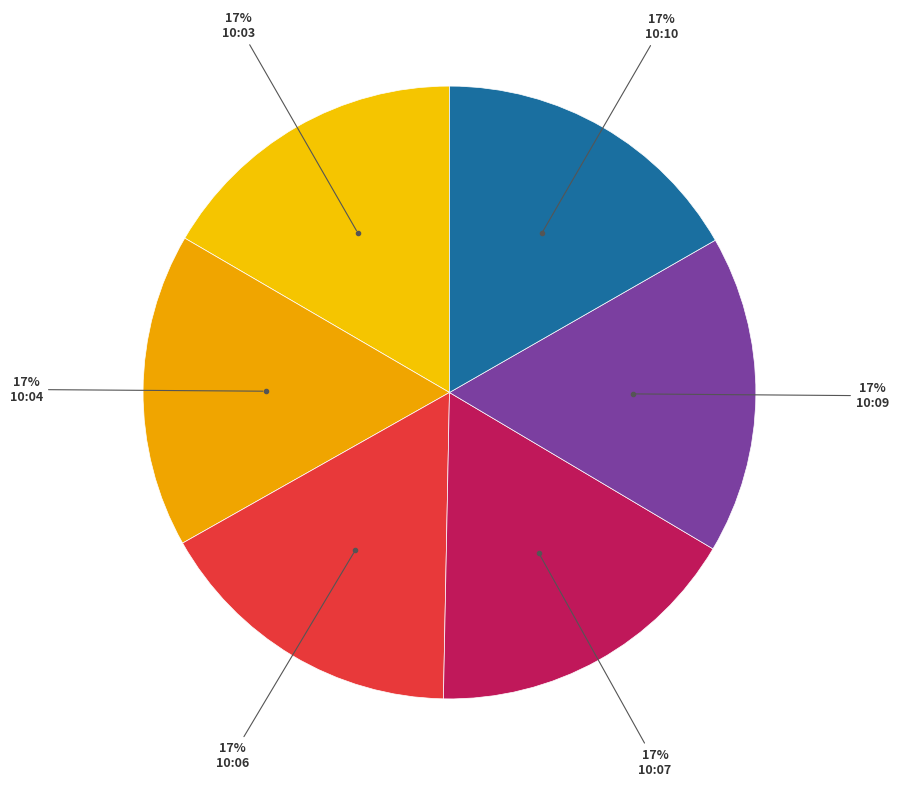

To the nearest percent, what is the combined percentage of 10:10 and 10:03?

33%